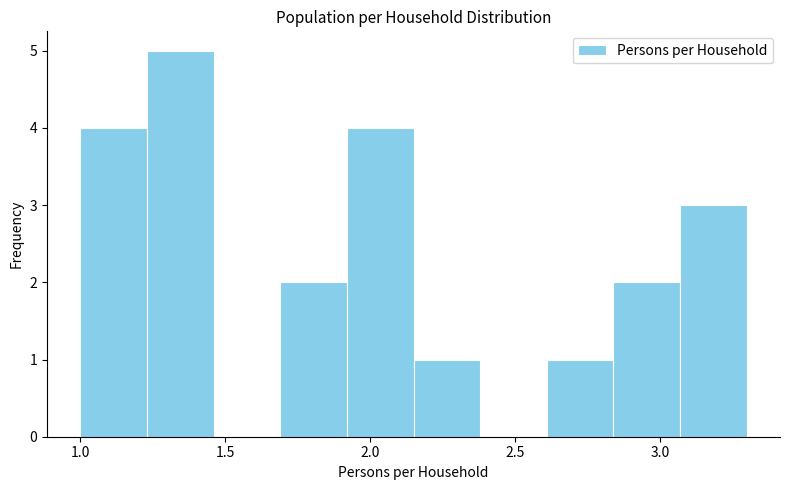

Reading left to right, list every bar in this chart as the range it spans on the x-axis followed by its height. Neither the bar edges nor the heights are printed on the chart, so give them approximately, as read against the axes.

1.00 to 1.23: 4
1.23 to 1.46: 5
1.46 to 1.69: 0
1.69 to 1.92: 2
1.92 to 2.15: 4
2.15 to 2.38: 1
2.38 to 2.61: 0
2.61 to 2.84: 1
2.84 to 3.07: 2
3.07 to 3.30: 3